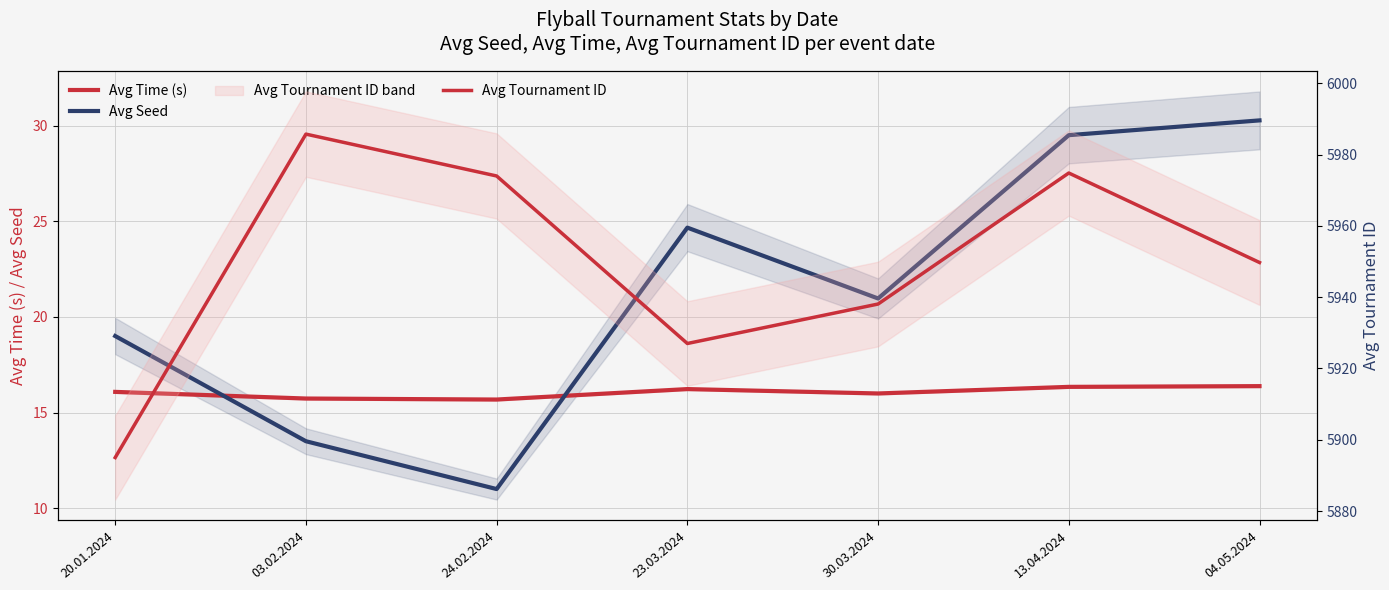

At which category is the sum across all series the highest?

13.04.2024